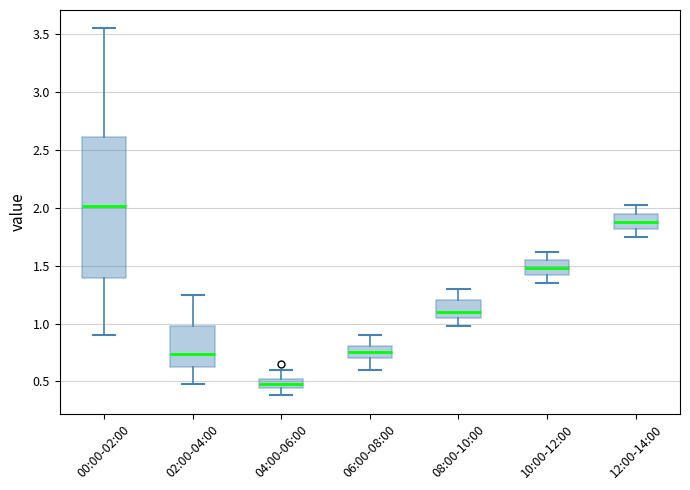

Reading left to right, read every box against the y-axis: the position of its median line, the range the box covers, and the ends of its whiskers. The values are not printed on the chart, so give them approximately, as read against the axis.

00:00-02:00: median 2.00, box 1.40 to 2.60, whiskers 0.90 to 3.55
02:00-04:00: median 0.75, box 0.60 to 1.00, whiskers 0.50 to 1.25
04:00-06:00: median 0.50 (inside the box), box 0.45 to 0.50, whiskers 0.40 to 0.60
06:00-08:00: median 0.75, box 0.70 to 0.80, whiskers 0.60 to 0.90
08:00-10:00: median 1.10, box 1.05 to 1.20, whiskers 1.00 to 1.30
10:00-12:00: median 1.50, box 1.40 to 1.55, whiskers 1.35 to 1.60
12:00-14:00: median 1.90, box 1.80 to 1.95, whiskers 1.75 to 2.00